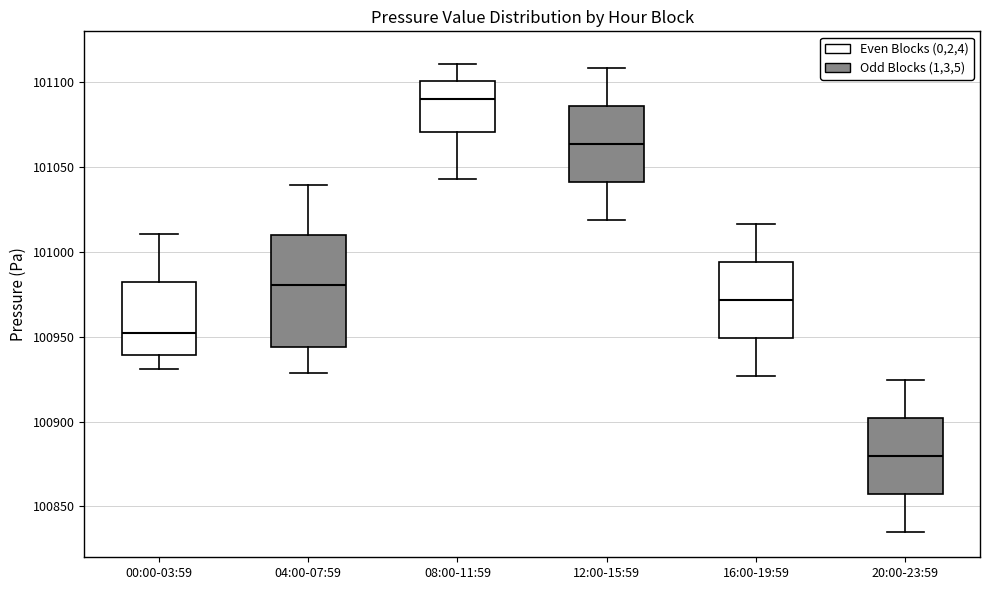

Reading left to right, transcribe this box plot: for each box, give where its median line is, the range the box spans, and where its two whiskers end, as read against the y-axis. The values are not printed on the chart, so give them approximately, as read against the axis.

00:00-03:59: median 100950, box 100940 to 100980, whiskers 100930 to 101010
04:00-07:59: median 100980, box 100945 to 101010, whiskers 100930 to 101040
08:00-11:59: median 101090, box 101070 to 101100, whiskers 101045 to 101110
12:00-15:59: median 101065, box 101040 to 101085, whiskers 101020 to 101110
16:00-19:59: median 100970, box 100950 to 100995, whiskers 100925 to 101015
20:00-23:59: median 100880, box 100855 to 100900, whiskers 100835 to 100925